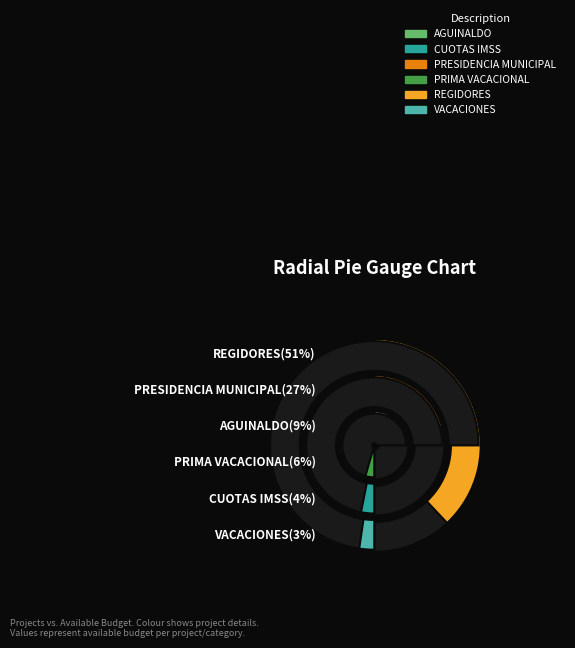

How many segments does this pie chart have?

6